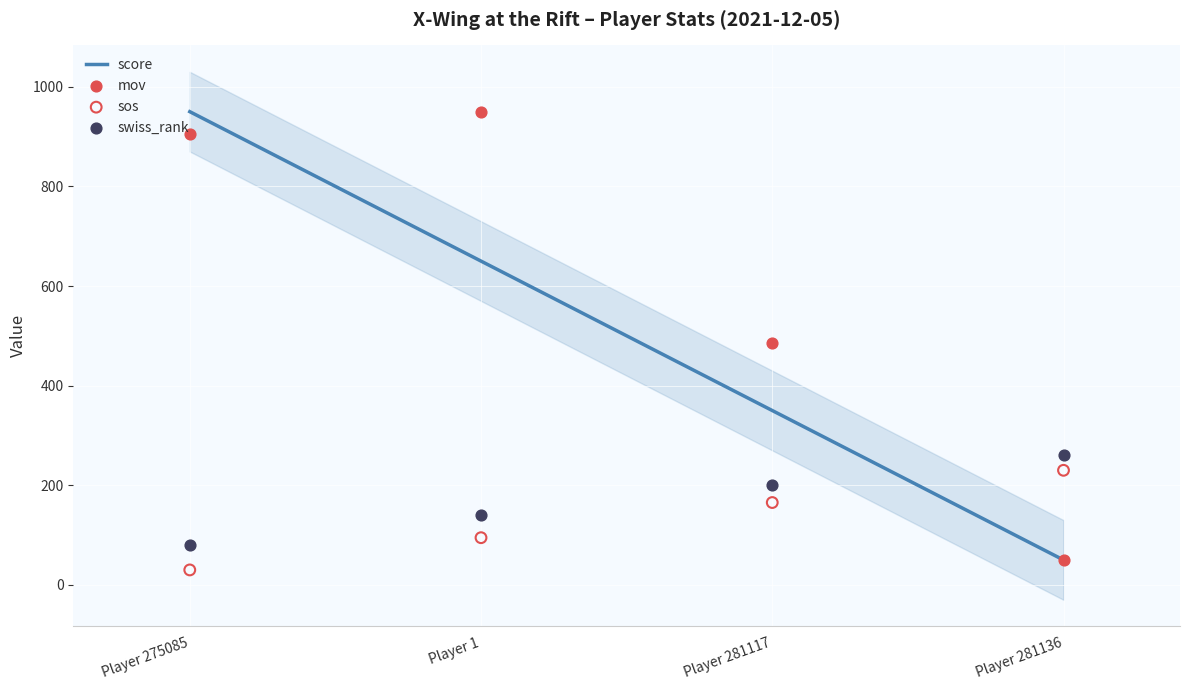

Which series reaches the maximum Y coordinate?

score